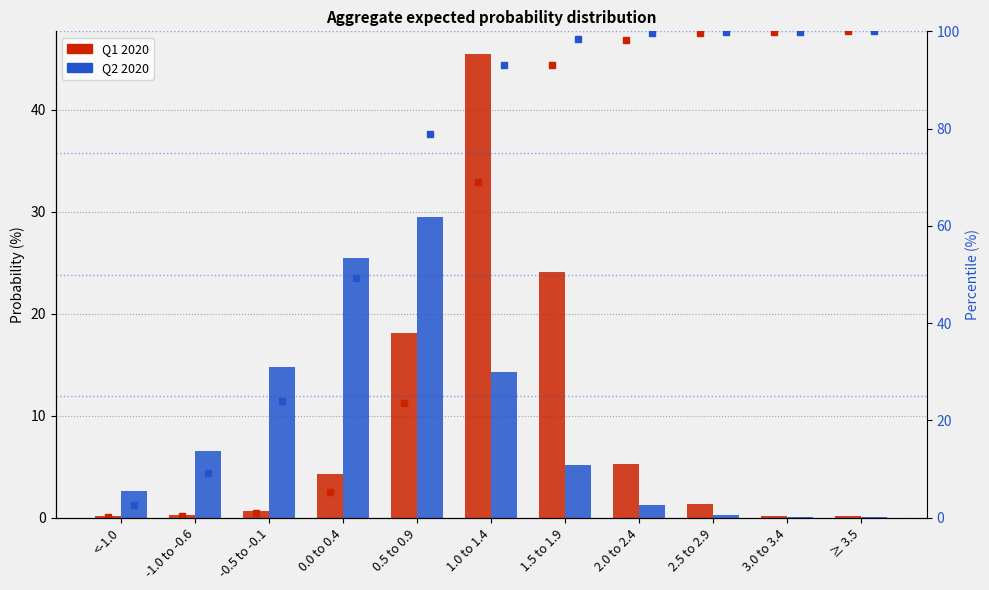

What is the label of the 4th bar from the left?

0.0 to 0.4